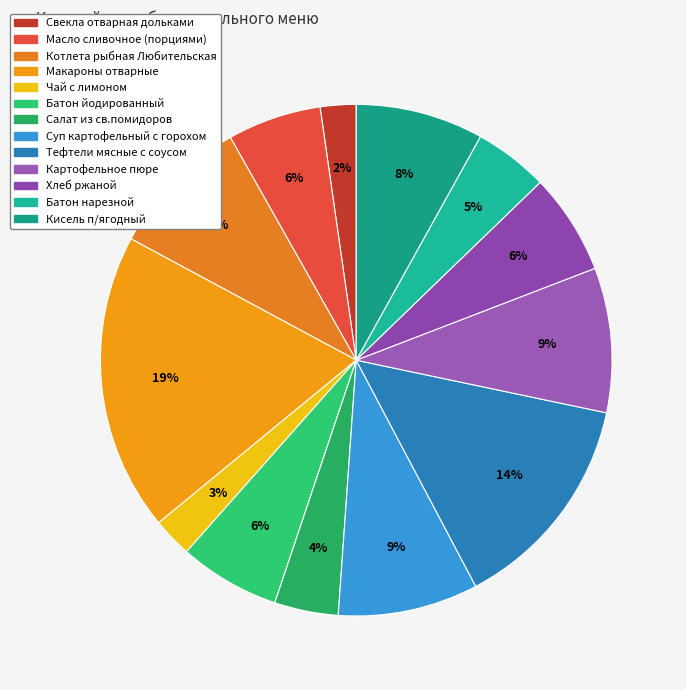

Which has a higher value, Масло сливочное (порциями) or Хлеб ржаной?

Хлеб ржаной